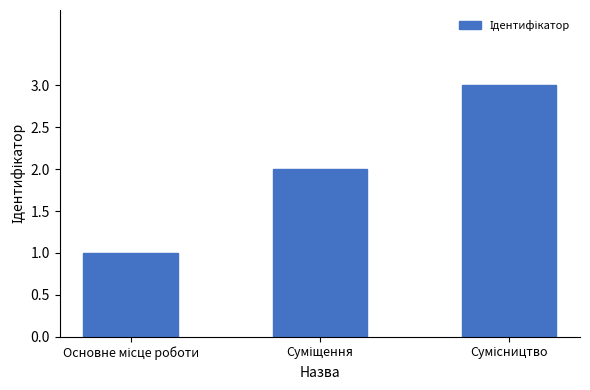

What is the sum of all values?

6